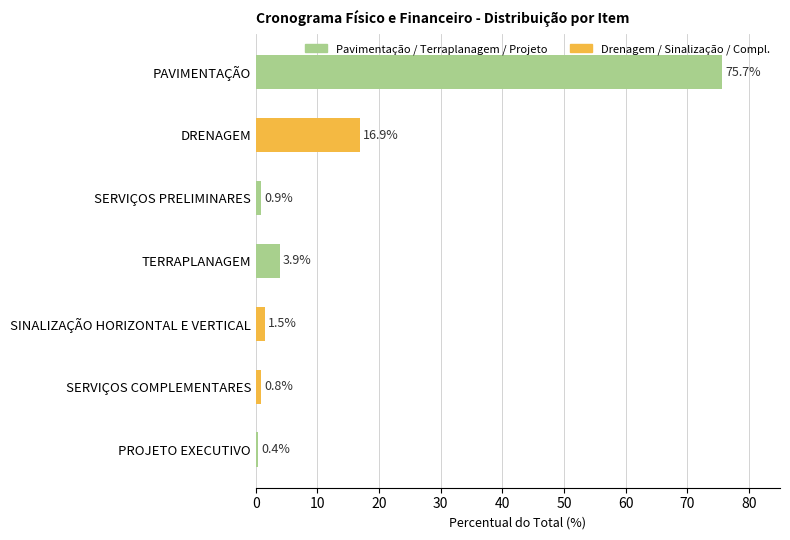

At which label is the value closest to 38?

DRENAGEM